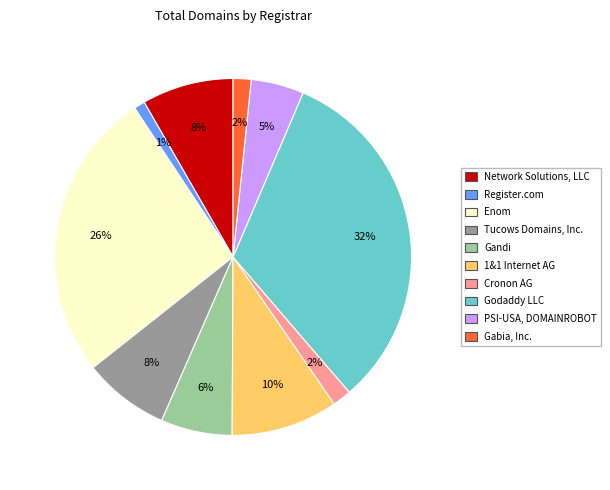

To the nearest percent, what percentage of the pie is Cronon AG?

2%